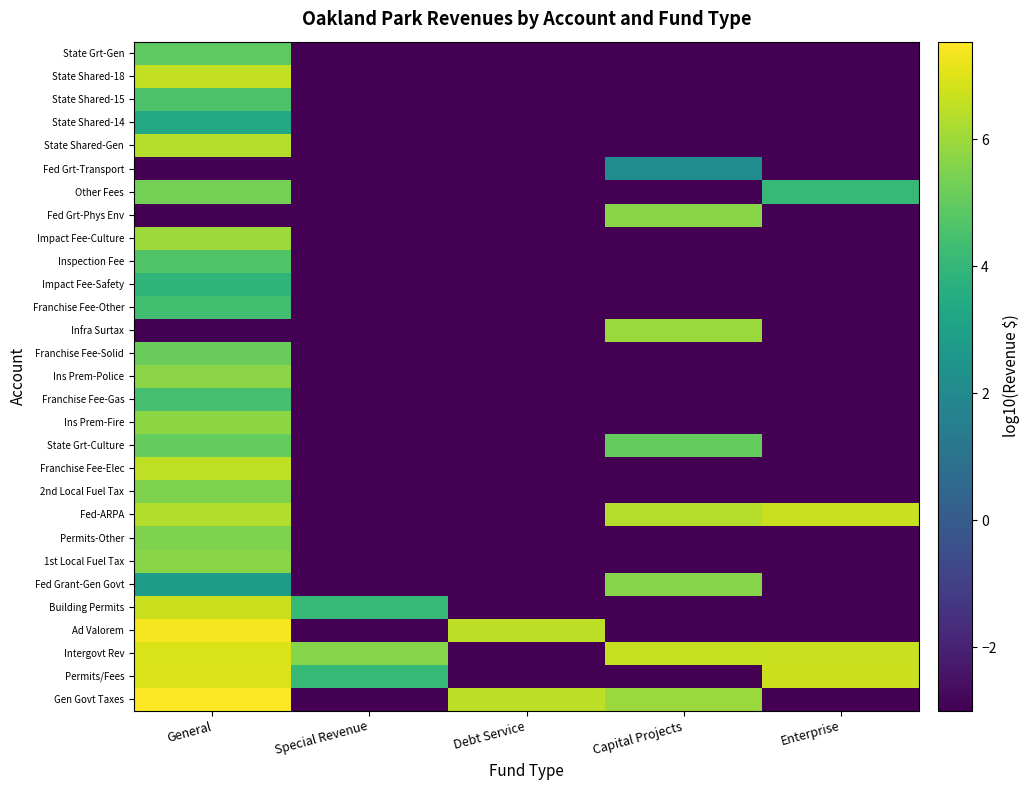

Reading left to right, extract all data points from this chart.

Gen Govt Taxes: General=7.5	Special Revenue=-3.0	Debt Service=6.5	Capital Projects=6.0	Enterprise=-3.0
Permits/Fees: General=7.0	Special Revenue=4.1	Debt Service=-3.0	Capital Projects=-3.0	Enterprise=6.7
Intergovt Rev: General=6.9	Special Revenue=5.6	Debt Service=-3.0	Capital Projects=6.6	Enterprise=6.7
Ad Valorem: General=7.4	Special Revenue=-3.0	Debt Service=6.5	Capital Projects=-3.0	Enterprise=-3.0
Building Permits: General=6.7	Special Revenue=4.1	Debt Service=-3.0	Capital Projects=-3.0	Enterprise=-3.0
Fed Grant-Gen Govt: General=2.8	Special Revenue=-3.0	Debt Service=-3.0	Capital Projects=5.6	Enterprise=-3.0
1st Local Fuel Tax: General=5.7	Special Revenue=-3.0	Debt Service=-3.0	Capital Projects=-3.0	Enterprise=-3.0
Permits-Other: General=5.5	Special Revenue=-3.0	Debt Service=-3.0	Capital Projects=-3.0	Enterprise=-3.0
Fed-ARPA: General=6.3	Special Revenue=-3.0	Debt Service=-3.0	Capital Projects=6.4	Enterprise=6.7
2nd Local Fuel Tax: General=5.5	Special Revenue=-3.0	Debt Service=-3.0	Capital Projects=-3.0	Enterprise=-3.0
Franchise Fee-Elec: General=6.5	Special Revenue=-3.0	Debt Service=-3.0	Capital Projects=-3.0	Enterprise=-3.0
State Grt-Culture: General=5.1	Special Revenue=-3.0	Debt Service=-3.0	Capital Projects=5.1	Enterprise=-3.0
Ins Prem-Fire: General=5.7	Special Revenue=-3.0	Debt Service=-3.0	Capital Projects=-3.0	Enterprise=-3.0
Franchise Fee-Gas: General=4.4	Special Revenue=-3.0	Debt Service=-3.0	Capital Projects=-3.0	Enterprise=-3.0
Ins Prem-Police: General=5.7	Special Revenue=-3.0	Debt Service=-3.0	Capital Projects=-3.0	Enterprise=-3.0
Franchise Fee-Solid: General=5.1	Special Revenue=-3.0	Debt Service=-3.0	Capital Projects=-3.0	Enterprise=-3.0
Infra Surtax: General=-3.0	Special Revenue=-3.0	Debt Service=-3.0	Capital Projects=6.0	Enterprise=-3.0
Franchise Fee-Other: General=4.4	Special Revenue=-3.0	Debt Service=-3.0	Capital Projects=-3.0	Enterprise=-3.0
Impact Fee-Safety: General=3.9	Special Revenue=-3.0	Debt Service=-3.0	Capital Projects=-3.0	Enterprise=-3.0
Inspection Fee: General=4.7	Special Revenue=-3.0	Debt Service=-3.0	Capital Projects=-3.0	Enterprise=-3.0
Impact Fee-Culture: General=6.0	Special Revenue=-3.0	Debt Service=-3.0	Capital Projects=-3.0	Enterprise=-3.0
Fed Grt-Phys Env: General=-3.0	Special Revenue=-3.0	Debt Service=-3.0	Capital Projects=5.7	Enterprise=-3.0
Other Fees: General=5.3	Special Revenue=-3.0	Debt Service=-3.0	Capital Projects=-3.0	Enterprise=4.0
Fed Grt-Transport: General=-3.0	Special Revenue=-3.0	Debt Service=-3.0	Capital Projects=2.1	Enterprise=-3.0
State Shared-Gen: General=6.3	Special Revenue=-3.0	Debt Service=-3.0	Capital Projects=-3.0	Enterprise=-3.0
State Shared-14: General=3.3	Special Revenue=-3.0	Debt Service=-3.0	Capital Projects=-3.0	Enterprise=-3.0
State Shared-15: General=4.6	Special Revenue=-3.0	Debt Service=-3.0	Capital Projects=-3.0	Enterprise=-3.0
State Shared-18: General=6.6	Special Revenue=-3.0	Debt Service=-3.0	Capital Projects=-3.0	Enterprise=-3.0
State Grt-Gen: General=4.9	Special Revenue=-3.0	Debt Service=-3.0	Capital Projects=-3.0	Enterprise=-3.0